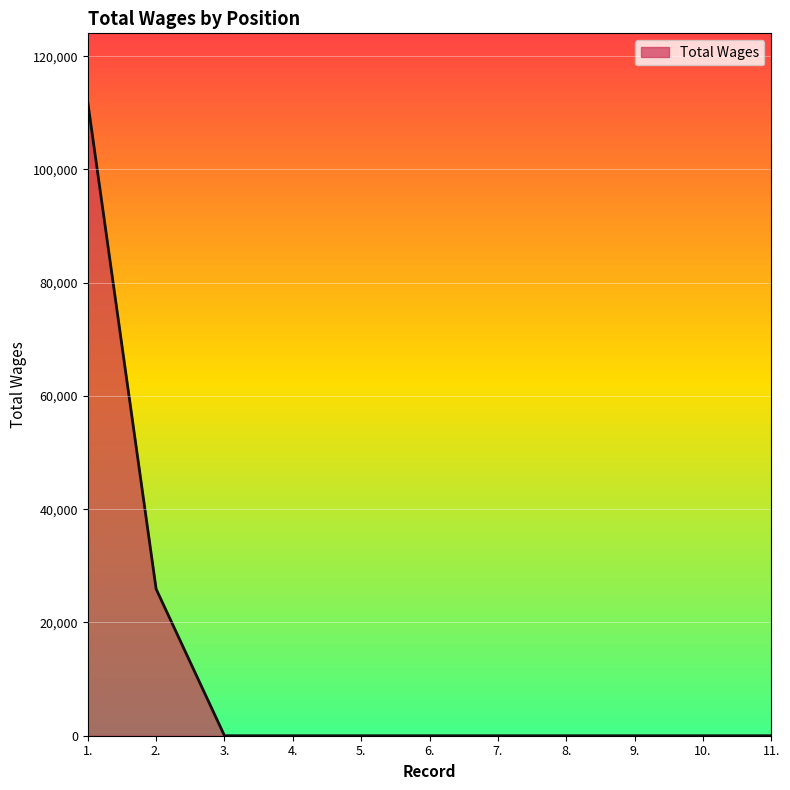

What is the difference between the maximum and second lowest values?

111850